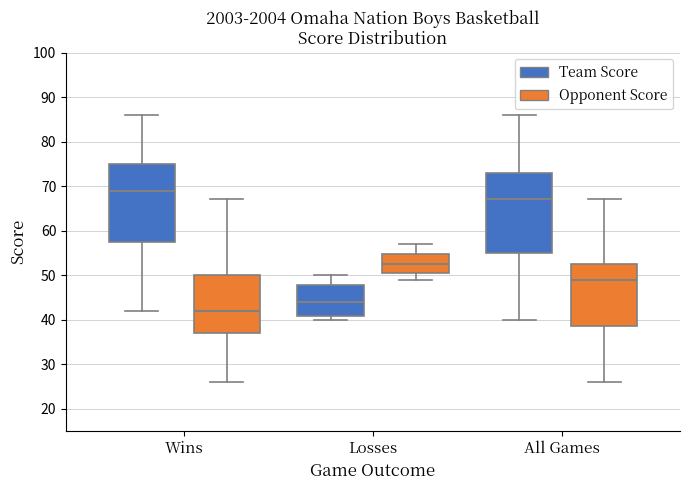

Reading left to right, transcribe this box plot: for each box, give where its median line is, the range the box spans, and where its two whiskers end, as read against the y-axis. The values are not printed on the chart, so give them approximately, as read against the axis.

Wins (Team Score): median 69, box 58 to 75, whiskers 42 to 86
Wins (Opponent Score): median 42, box 37 to 50, whiskers 26 to 67
Losses (Team Score): median 44, box 41 to 48, whiskers 40 to 50
Losses (Opponent Score): median 53, box 51 to 55, whiskers 49 to 57
All Games (Team Score): median 67, box 55 to 73, whiskers 40 to 86
All Games (Opponent Score): median 49, box 39 to 53, whiskers 26 to 67